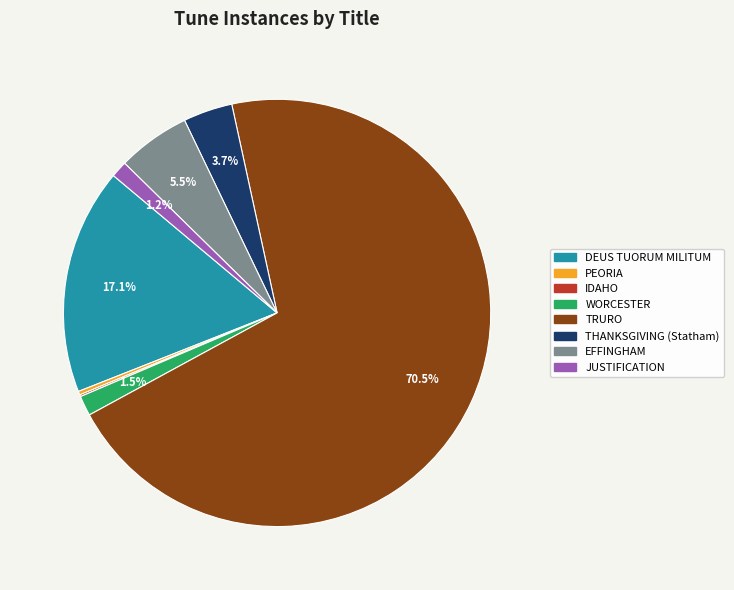

Does any single category account for the majority?

Yes